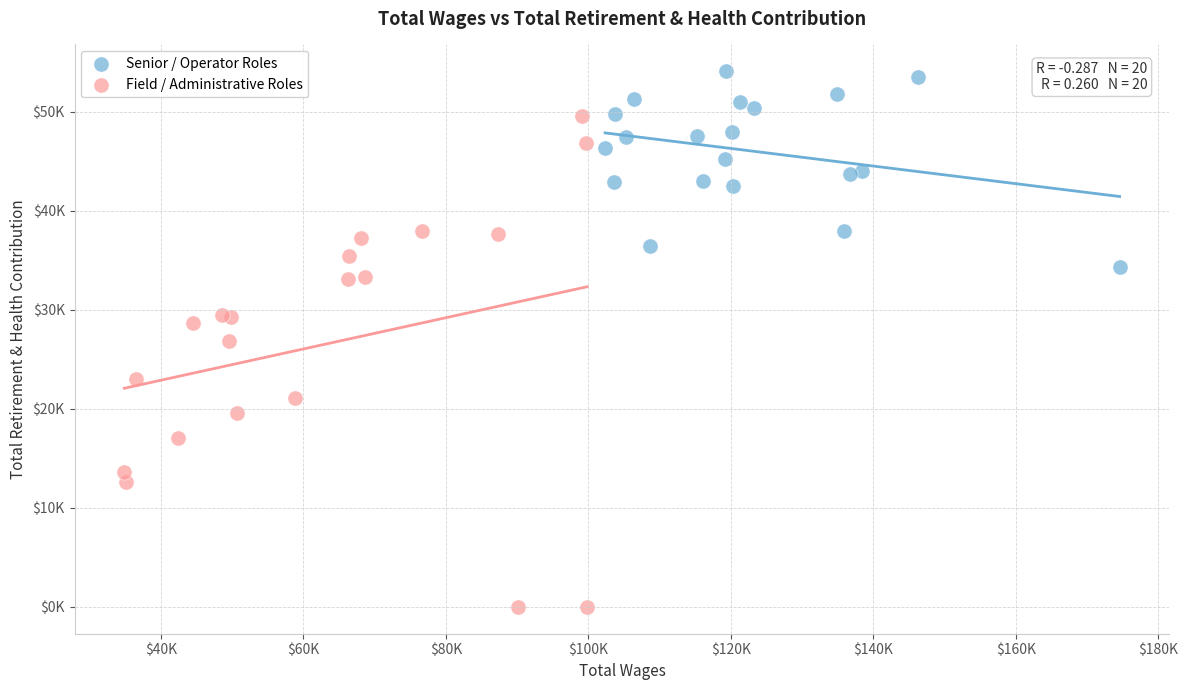

Which series has the widest spread of Y values?

Field / Administrative Roles